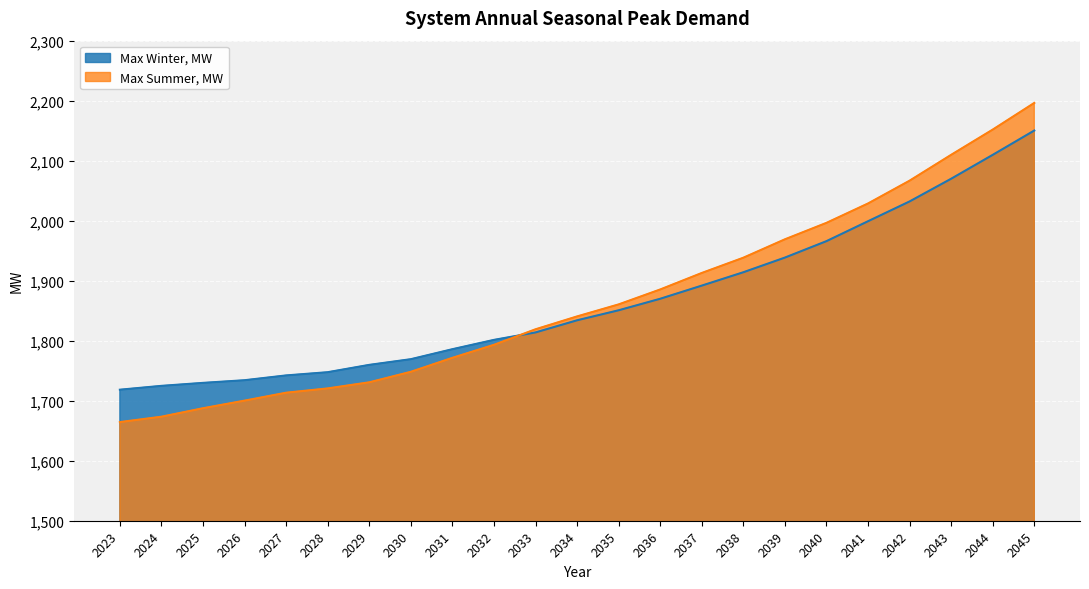

List the series in order of their peak value, highest first.

Max Summer, MW, Max Winter, MW